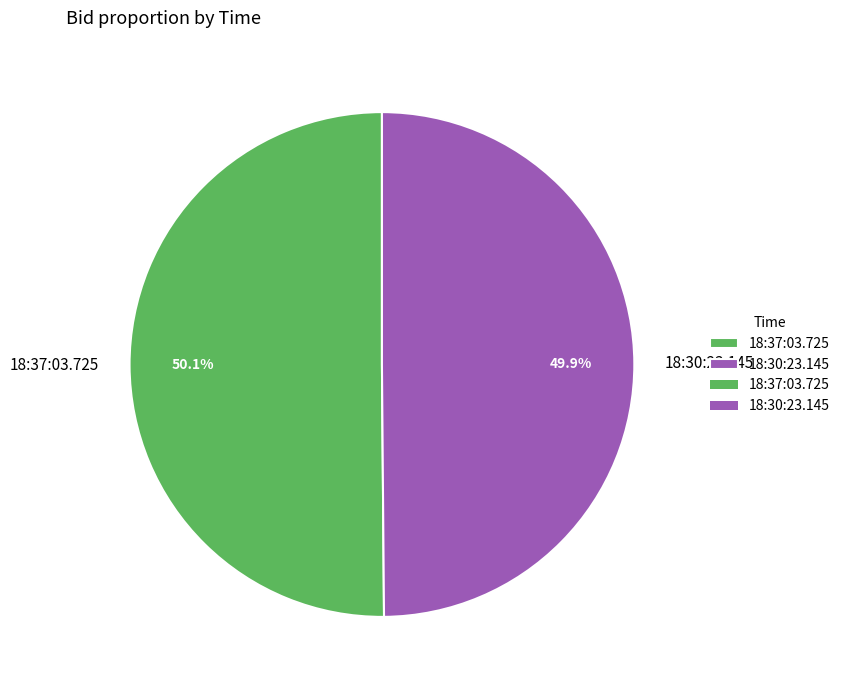

To the nearest percent, what is the combined percentage of 18:30:23.145 and 18:37:03.725?

100%